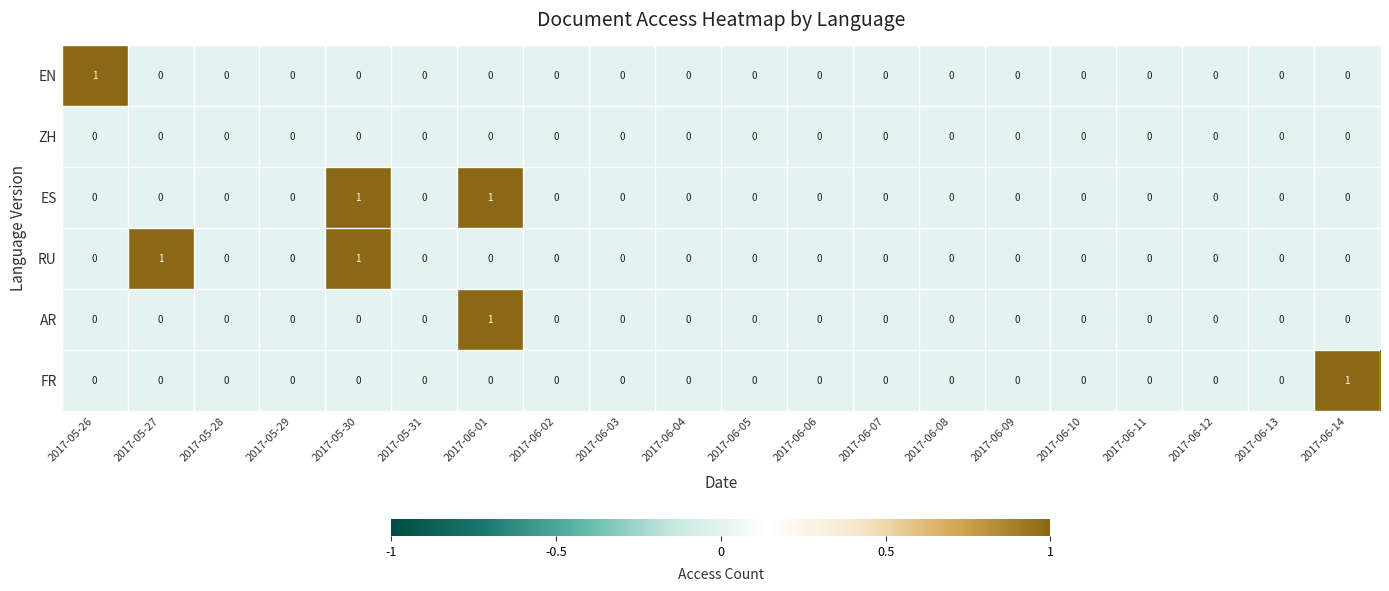

How many FR values are between 0 and 1?

20